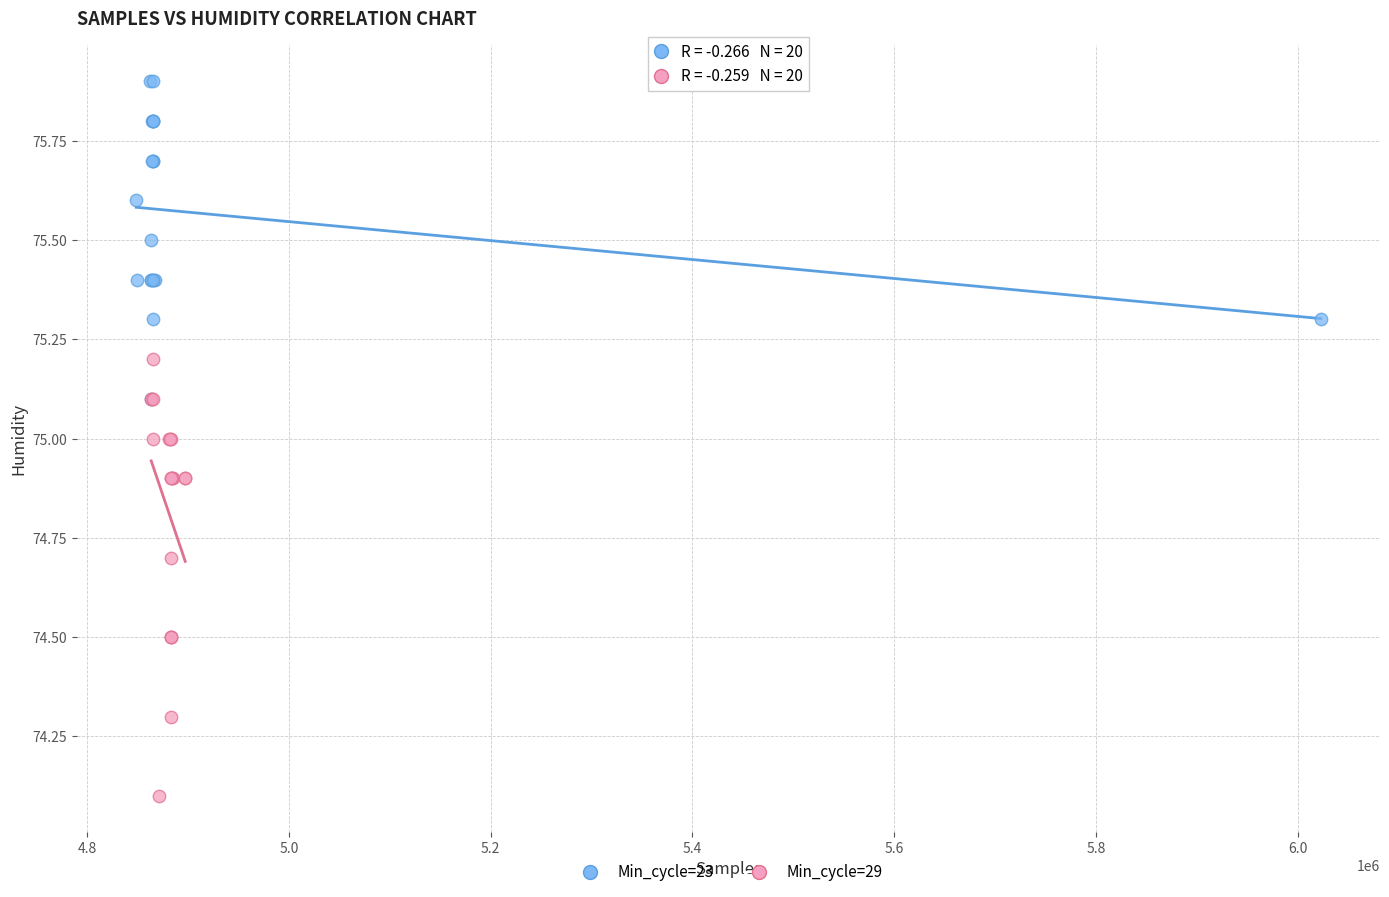

Which series contains the lowest Y value?

Min_cycle=29